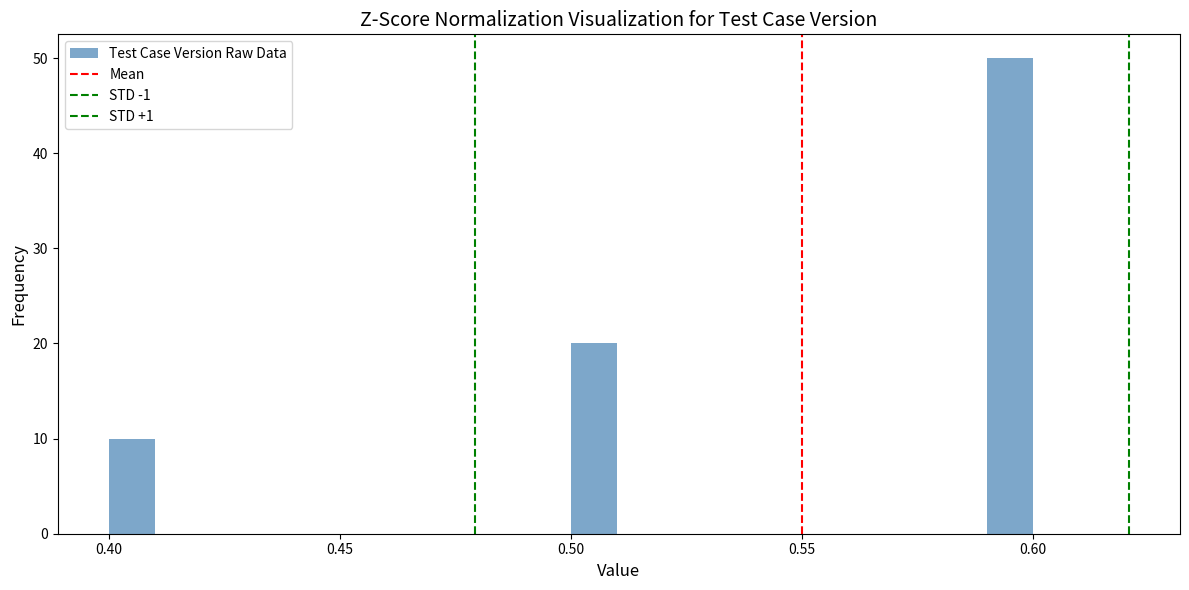

Around what value on the x-axis is the tallest bar? Give the approximate position of its centre, as read against the axis.

0.595